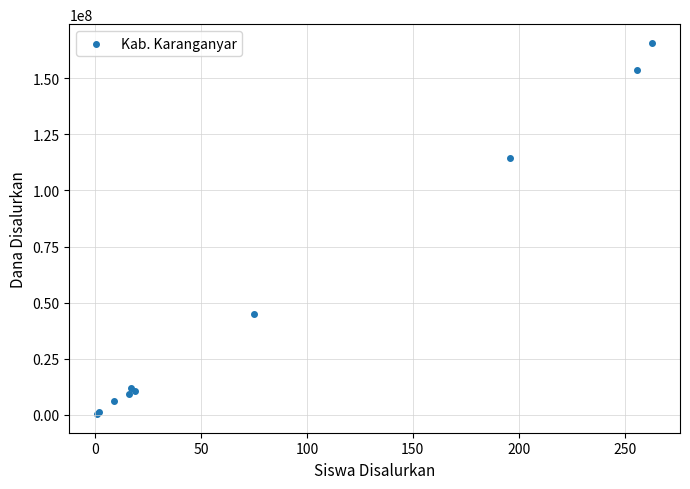

What Y value in the scatter plot is closest to 83062500?

114375000